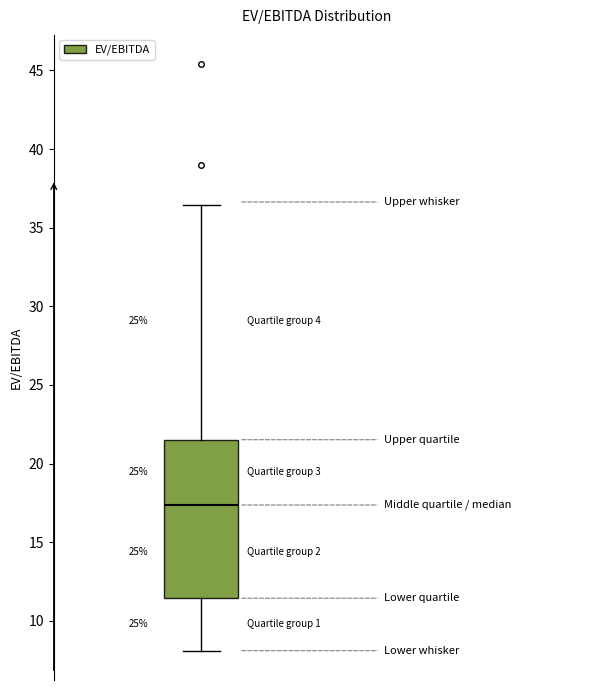

Read this box plot against the y-axis: the position of the median line, the range covered by the box, and the ends of both whiskers. The values are not printed on the chart, so give them approximately, as read against the axis.

median 17.5, box 11.5 to 21.5, whiskers 8.0 to 36.5